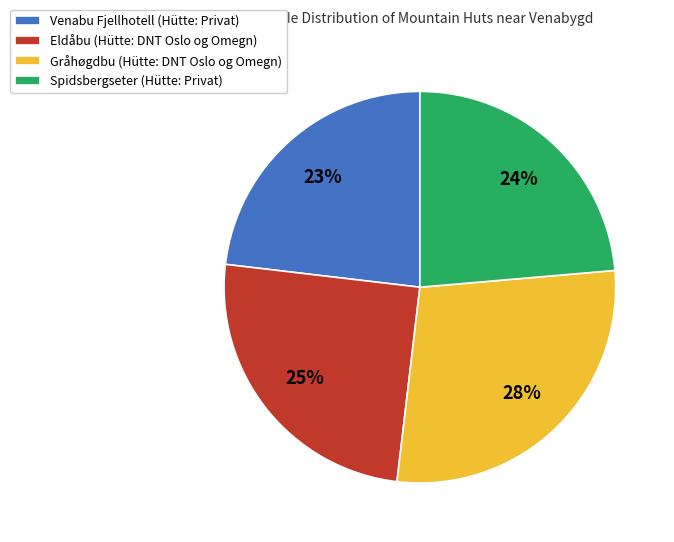

Which slice is the largest?

Gråhøgdbu (Hütte: DNT Oslo og Omegn)